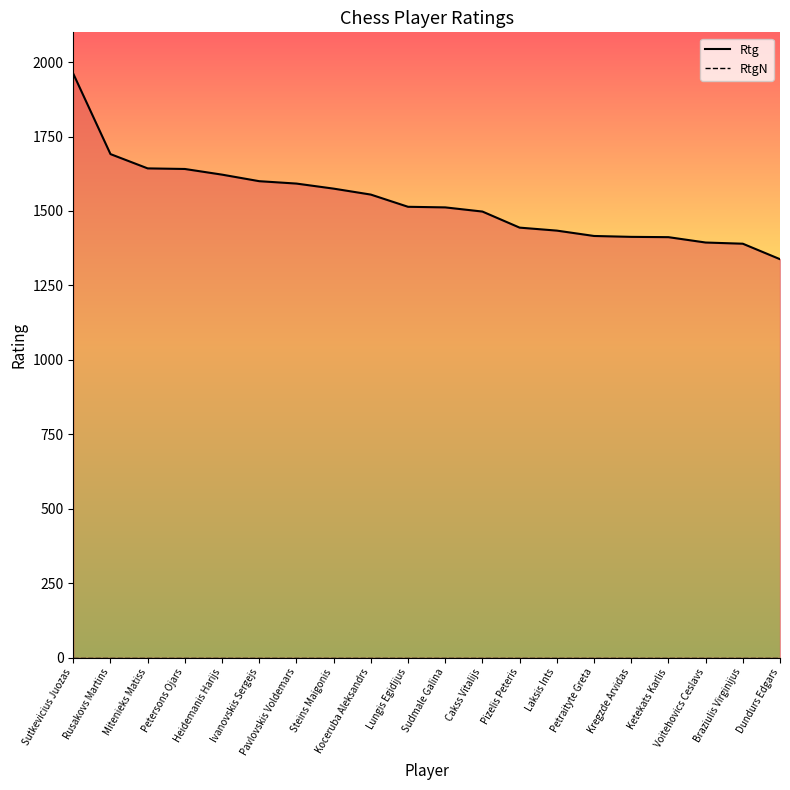

At Pavlovskis Voldemars, list the series in order from smallest to largest.

RtgN, Rtg